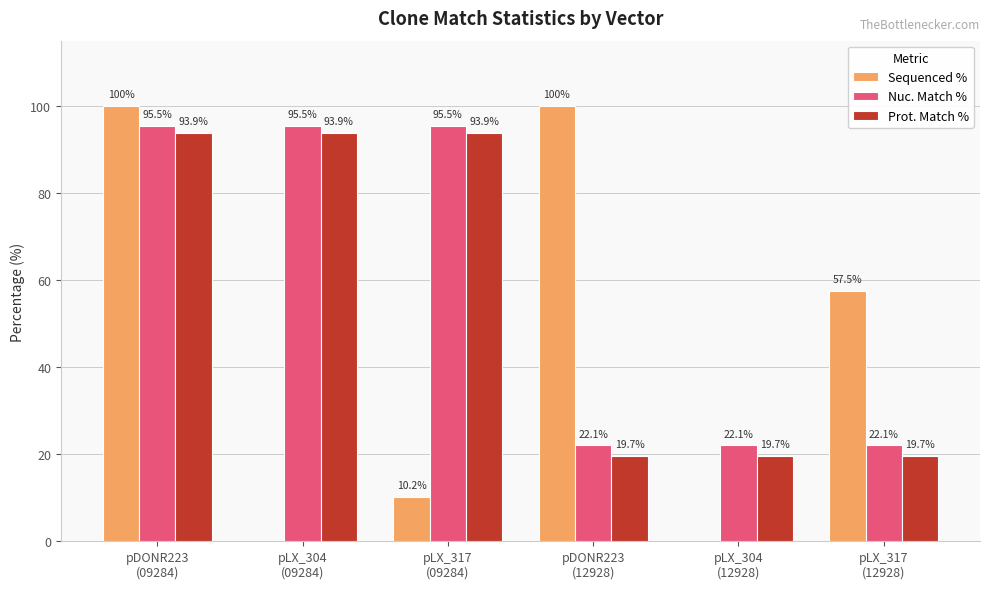

How many groups of bars are there?

6